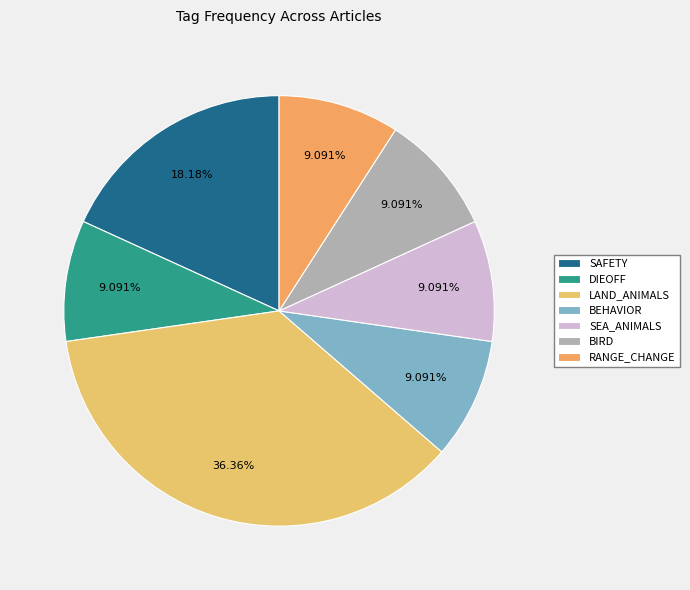

Count the number of slices in the pie.

7